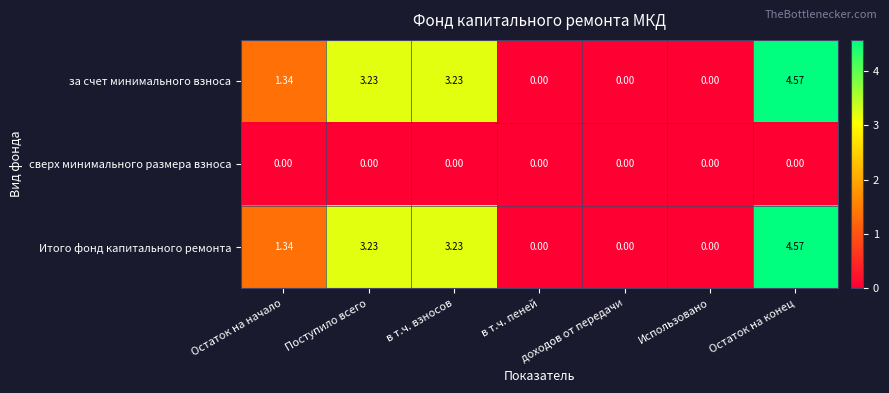

At which label is за счет минимального взноса closest to 2?

Остаток на начало